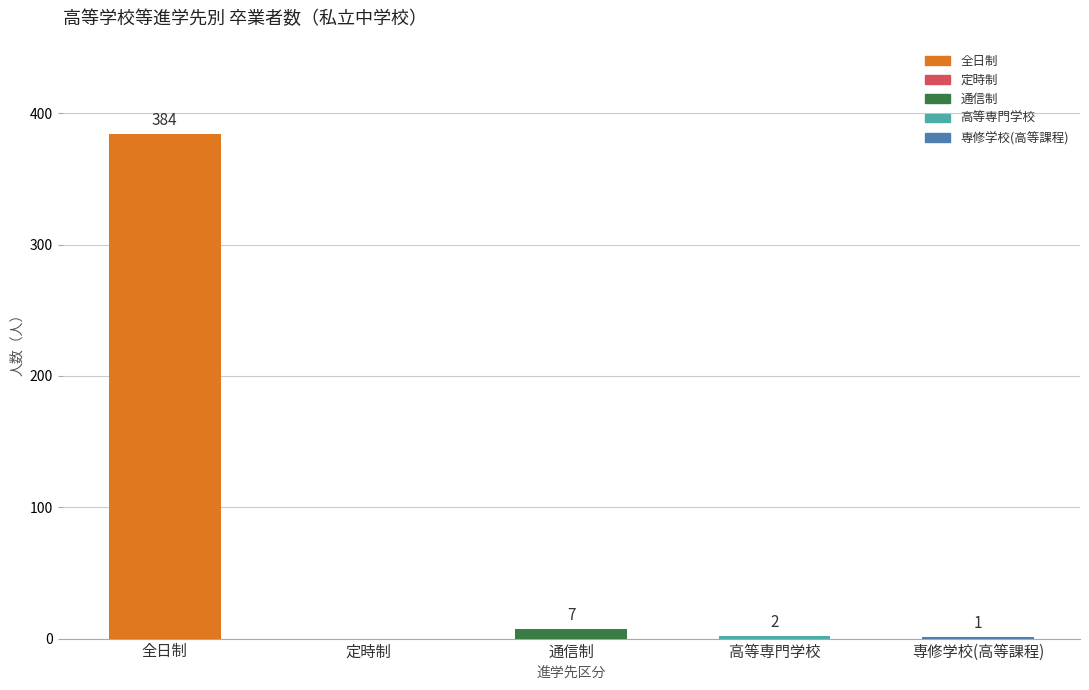

What is the sum of all values?

394